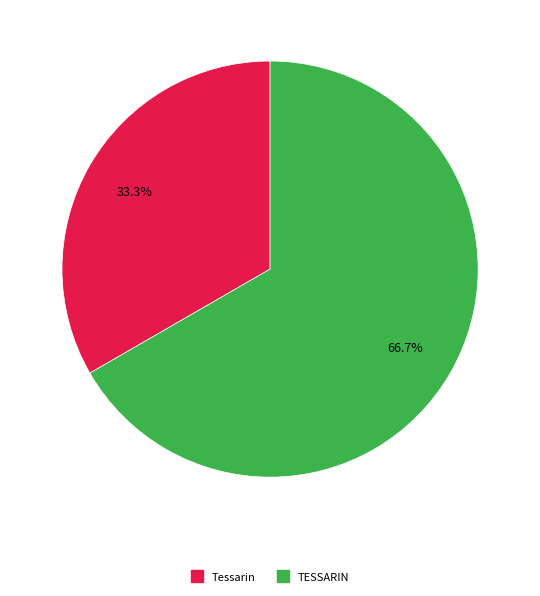

To the nearest percent, what portion does TESSARIN represent?

67%